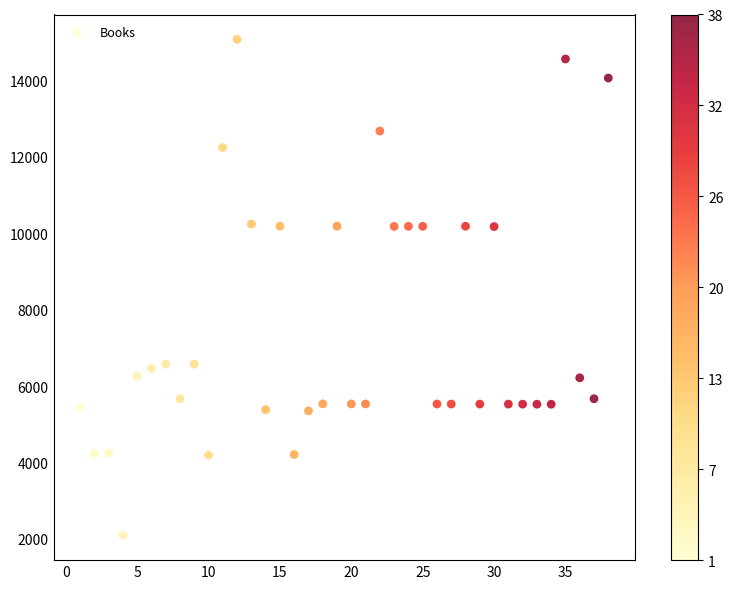

What is the range of X values (max minus min)?

37